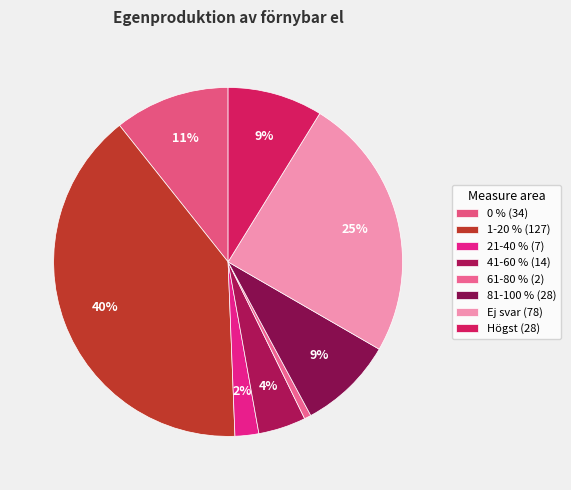

The 1-20 % slice represents 35% of the pie. True or false?

False